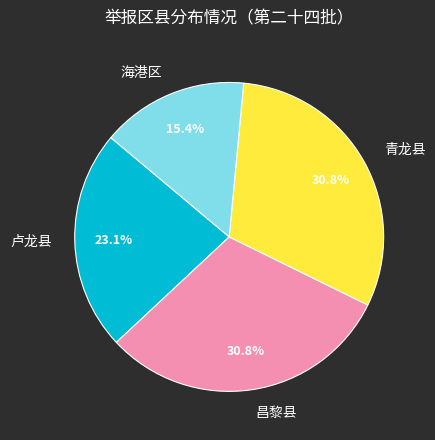

How many segments does this pie chart have?

4